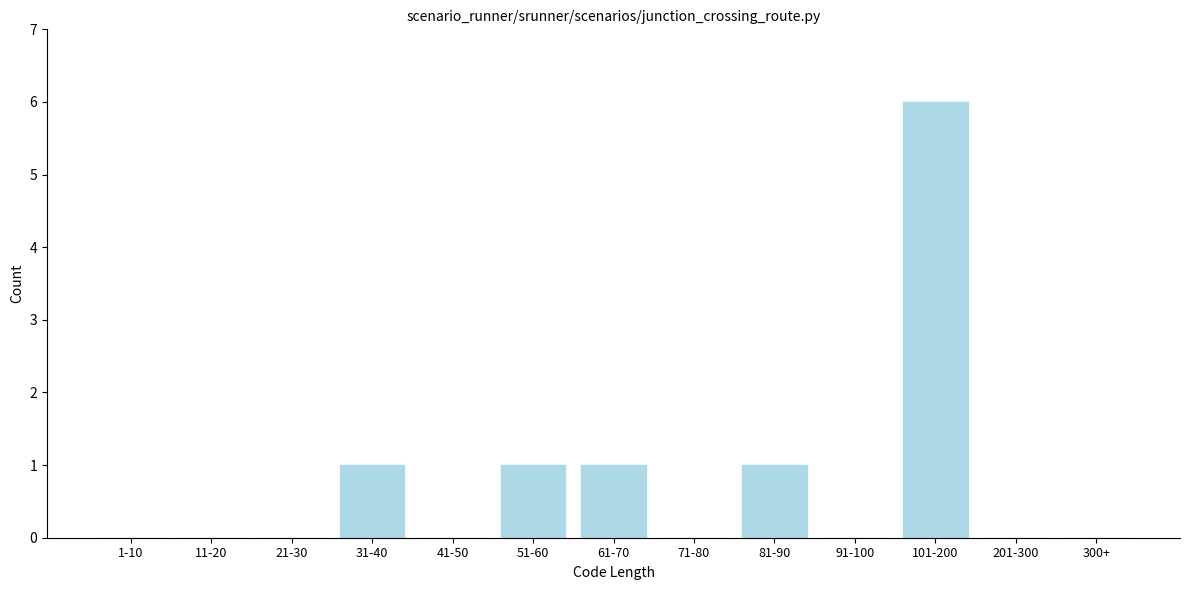

Reading left to right, transcribe all the data shown in this chart.

1-10=0	11-20=0	21-30=0	31-40=1	41-50=0	51-60=1	61-70=1	71-80=0	81-90=1	91-100=0	101-200=6	201-300=0	300+=0